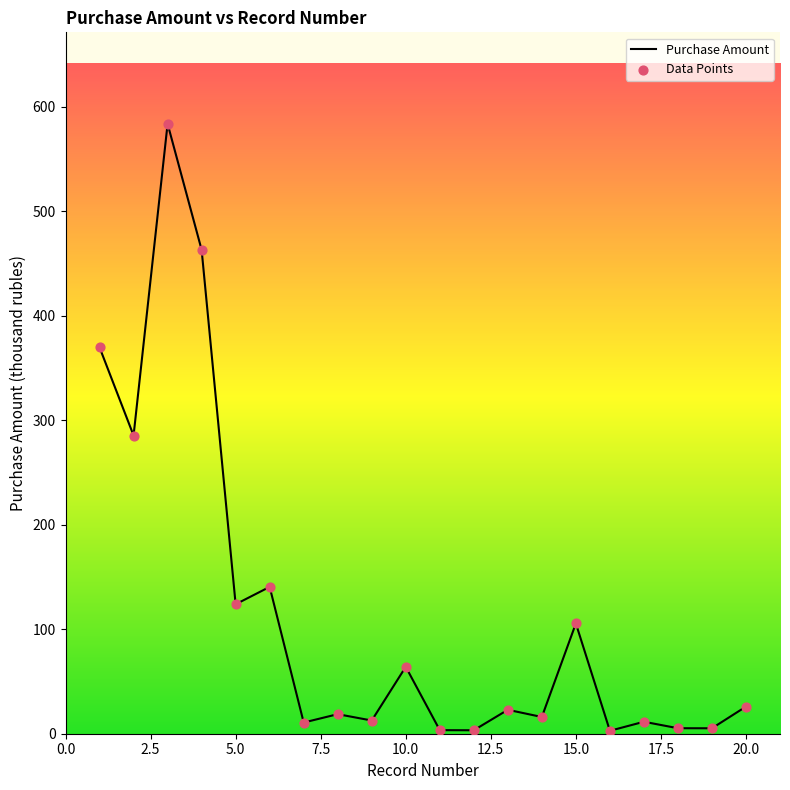

What is the difference between the maximum and minimum values?

580.7